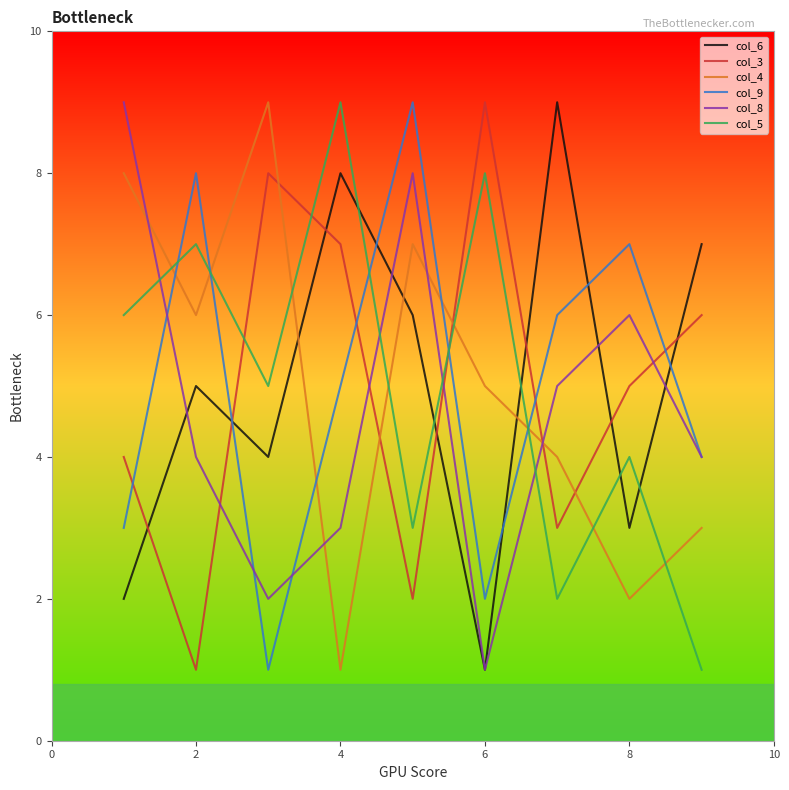

Which series ends up on top after the final intersection of col_6 and col_5?

col_6